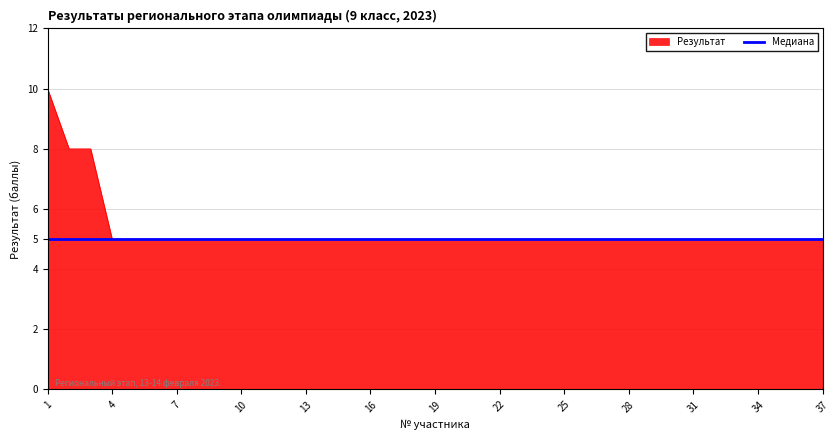

Which series has the widest spread of values?

Результат